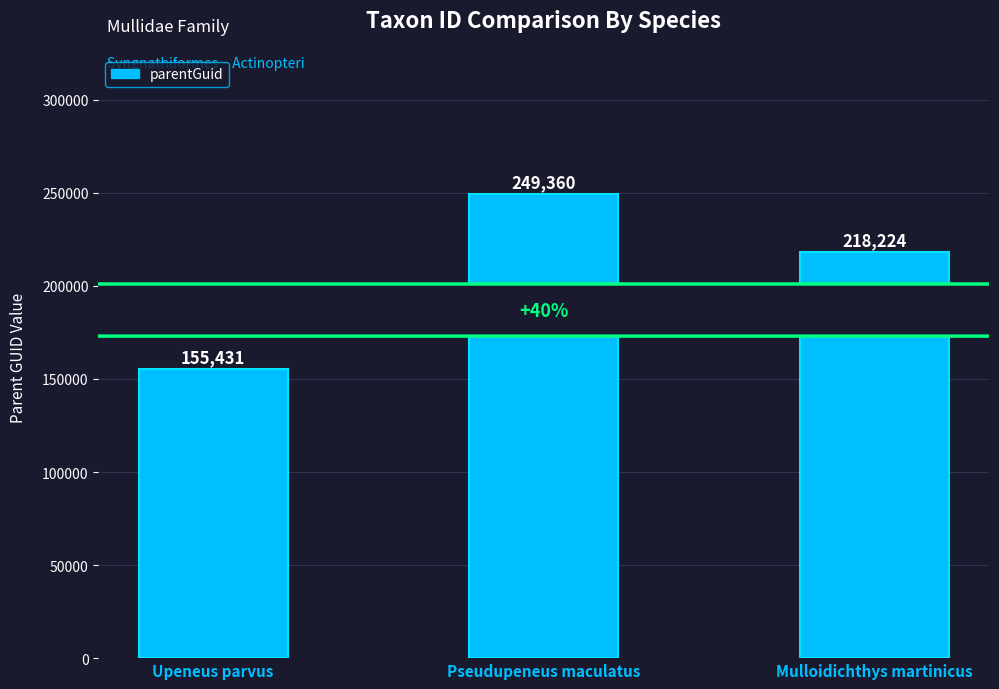

Reading right to left, list all the values displayed in this chart.

Mulloidichthys martinicus=218224	Pseudupeneus maculatus=249360	Upeneus parvus=155431